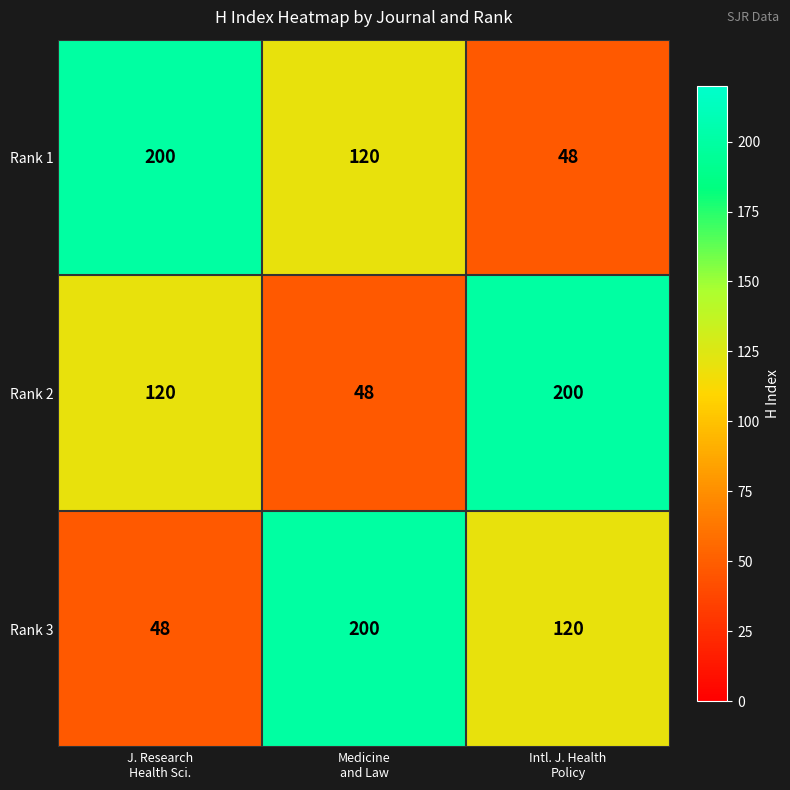

What is the smallest value displayed?

48